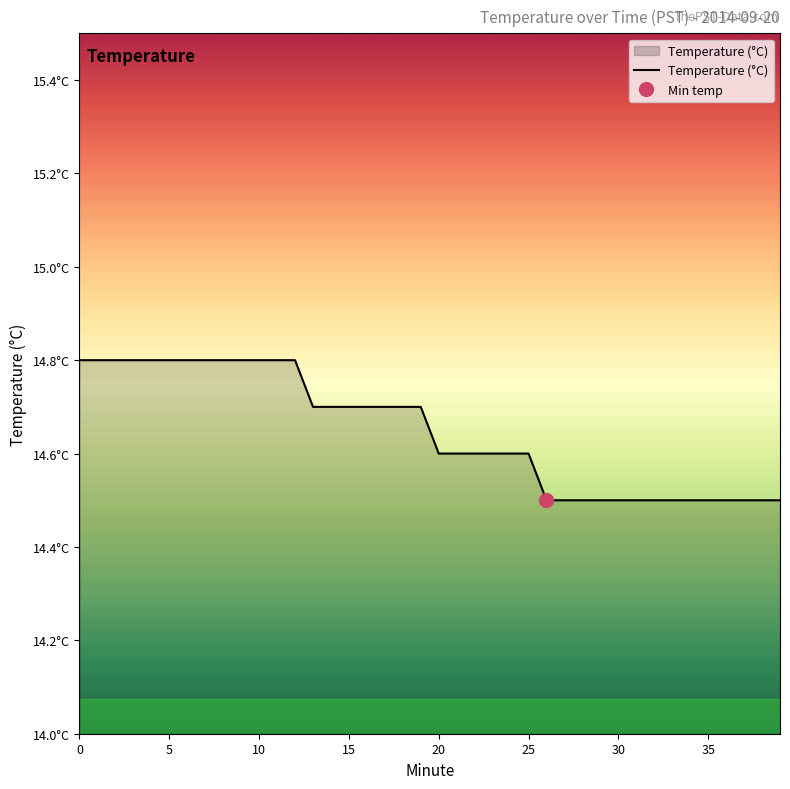

What is the greatest value displayed?

14.8